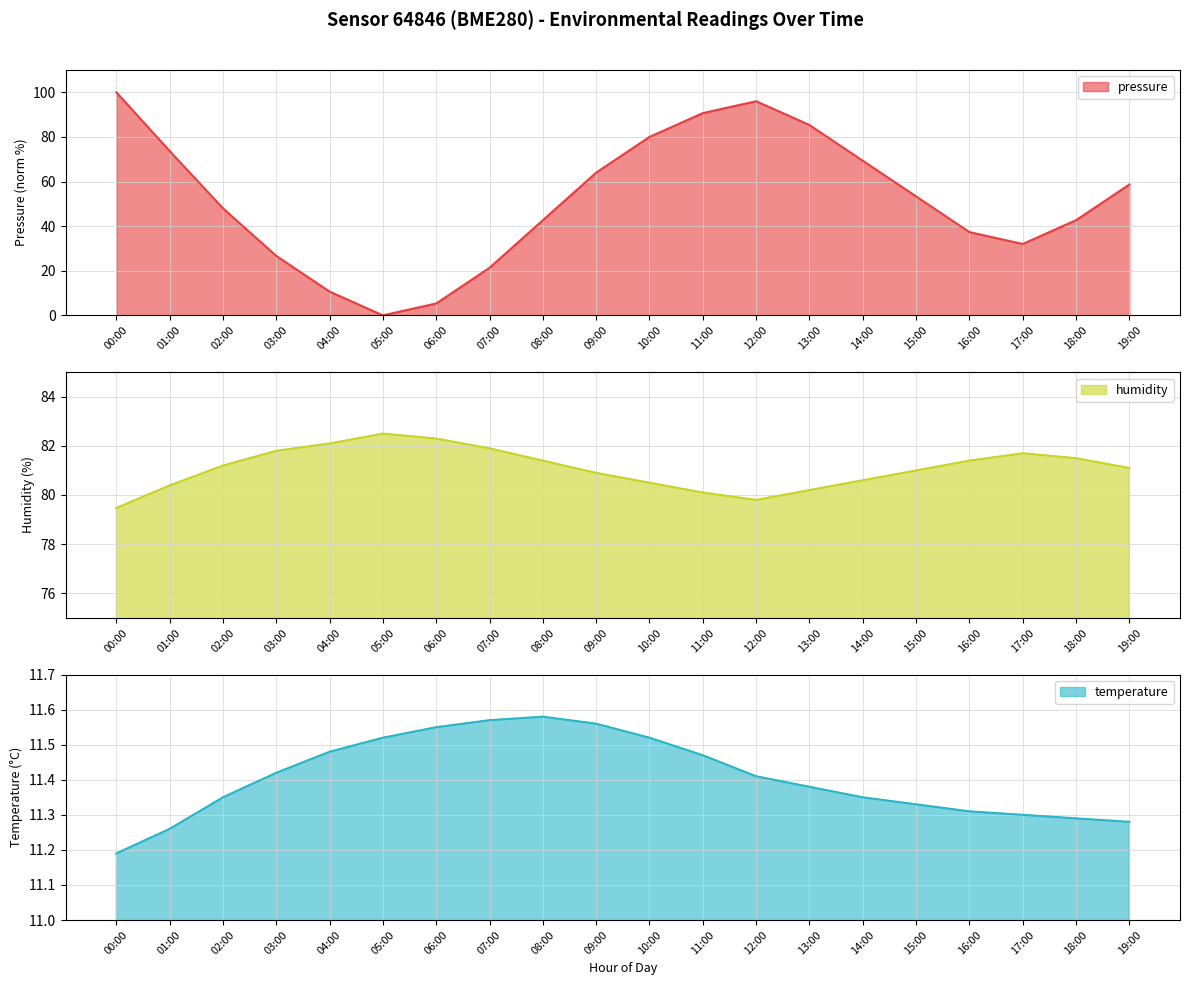

How many interior local valleys does the humidity series have?

1